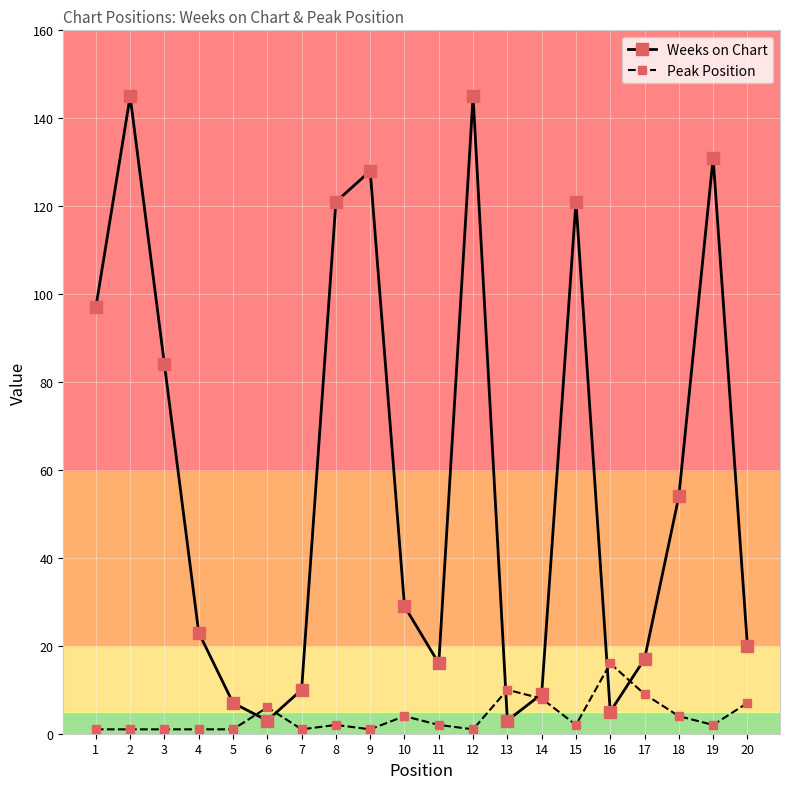

What is the sum of all Peak Position values?

80